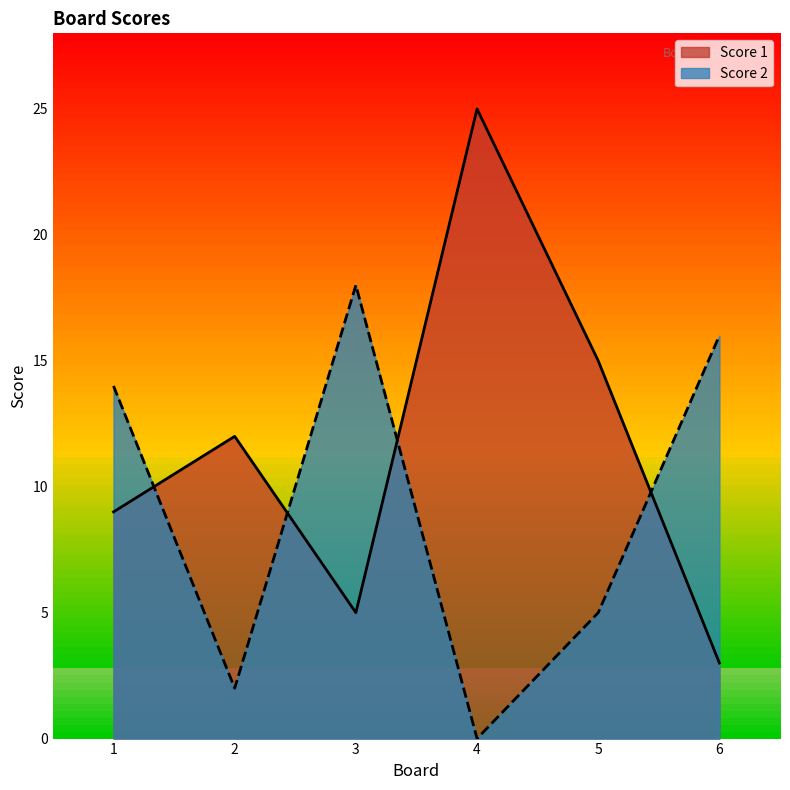

The value of Score 1 at 1 is 9. True or false?

True